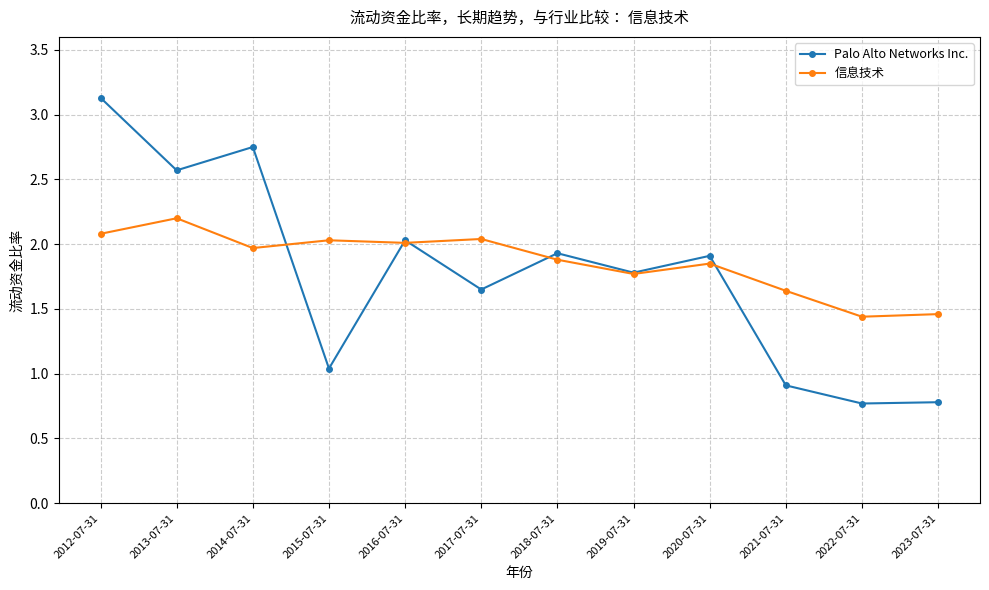

Between which two adjacent categories do Palo Alto Networks Inc. and 信息技术 first intersect?

2014-07-31 and 2015-07-31